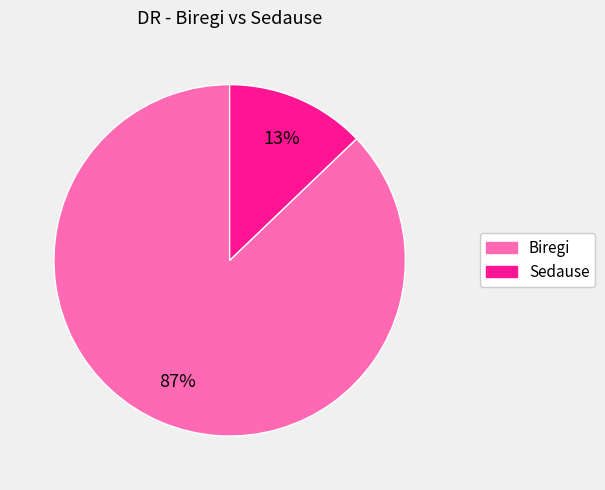

What is the majority slice?

Biregi